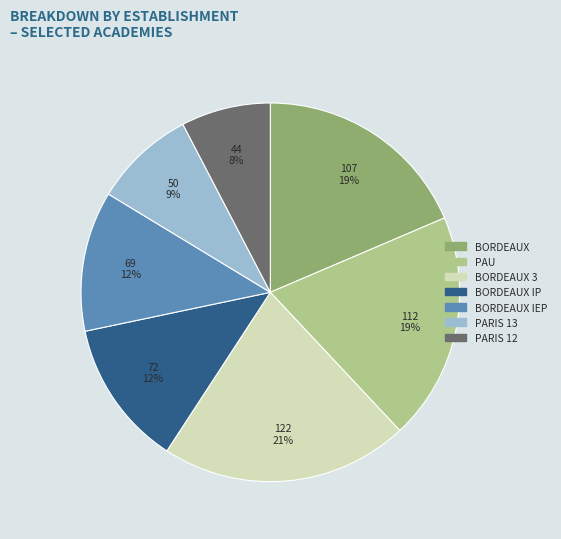

To the nearest percent, what is the average slice percentage?

14%